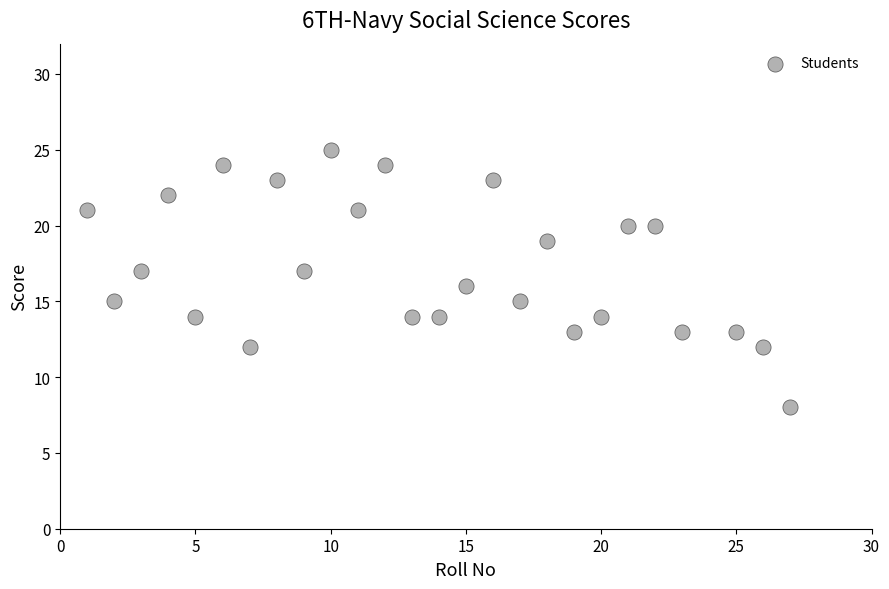

List the coordinates of all points as (Y, X) pairs, reading left to right.

(21, 1)  (15, 2)  (17, 3)  (22, 4)  (14, 5)  (24, 6)  (12, 7)  (23, 8)  (17, 9)  (25, 10)  (21, 11)  (24, 12)  (14, 13)  (14, 14)  (16, 15)  (23, 16)  (15, 17)  (19, 18)  (13, 19)  (14, 20)  (20, 21)  (20, 22)  (13, 23)  (13, 25)  (12, 26)  (8, 27)